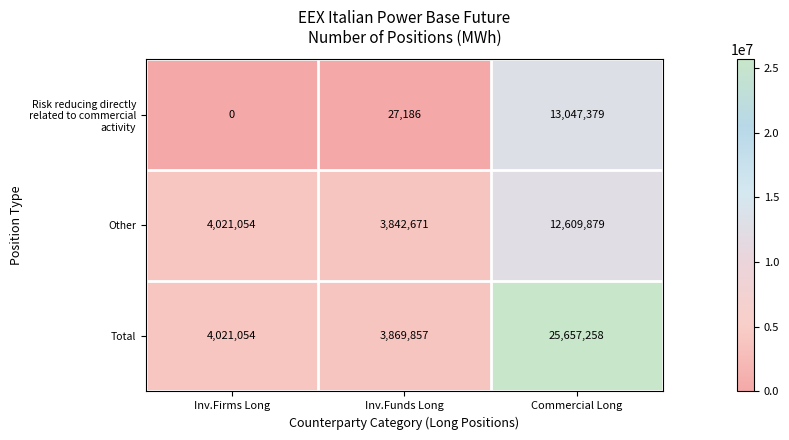

At which category does the chart reach its minimum across all series?

Inv.Firms Long